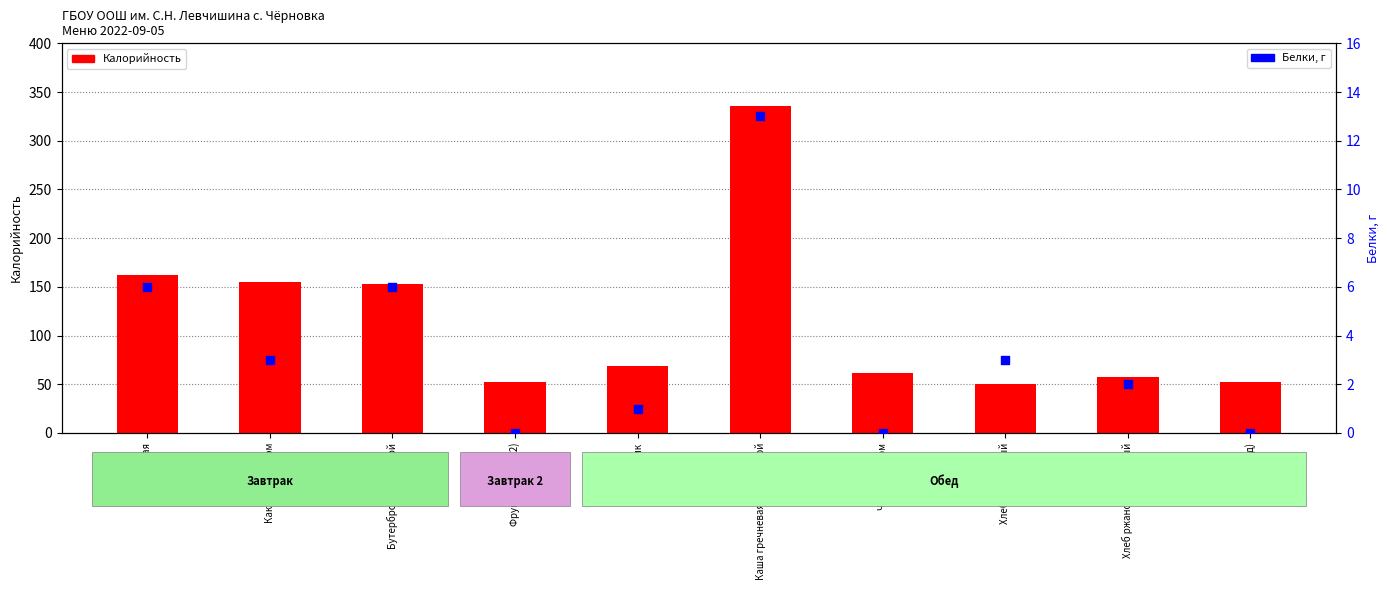

Which series contains the highest Y value?

Калорийность